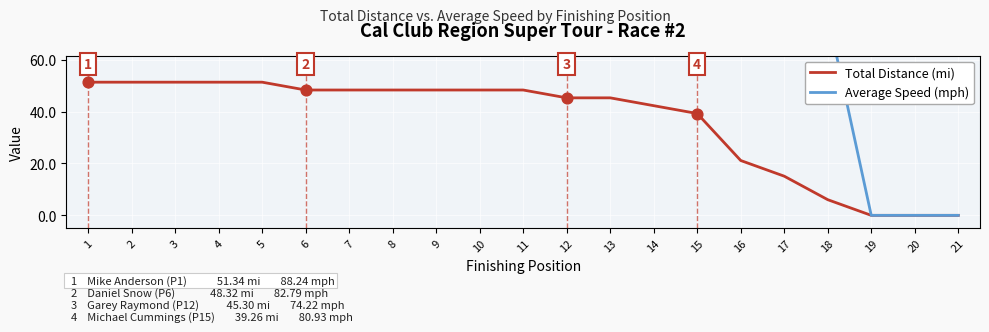

What is the total value across all series at 7?

129.2